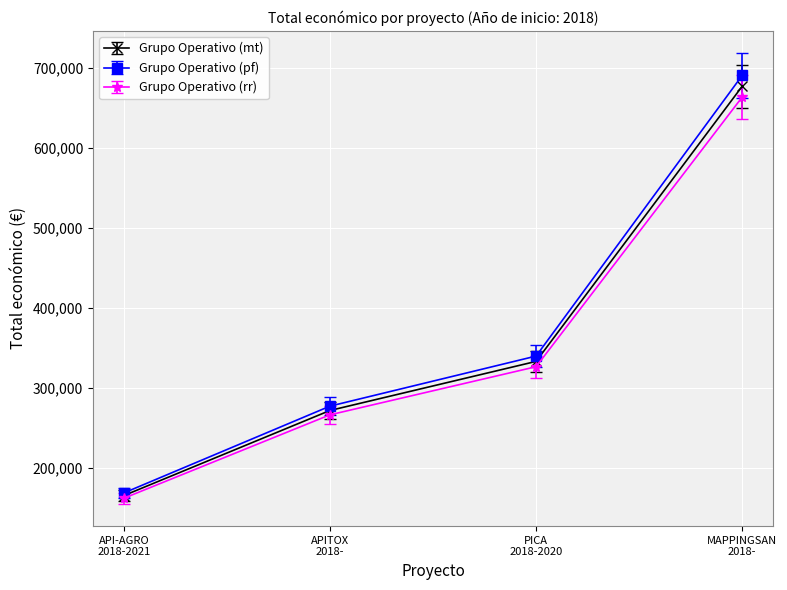

True or false: Grupo Operativo (rr) has more than 1 interior local peaks.

False